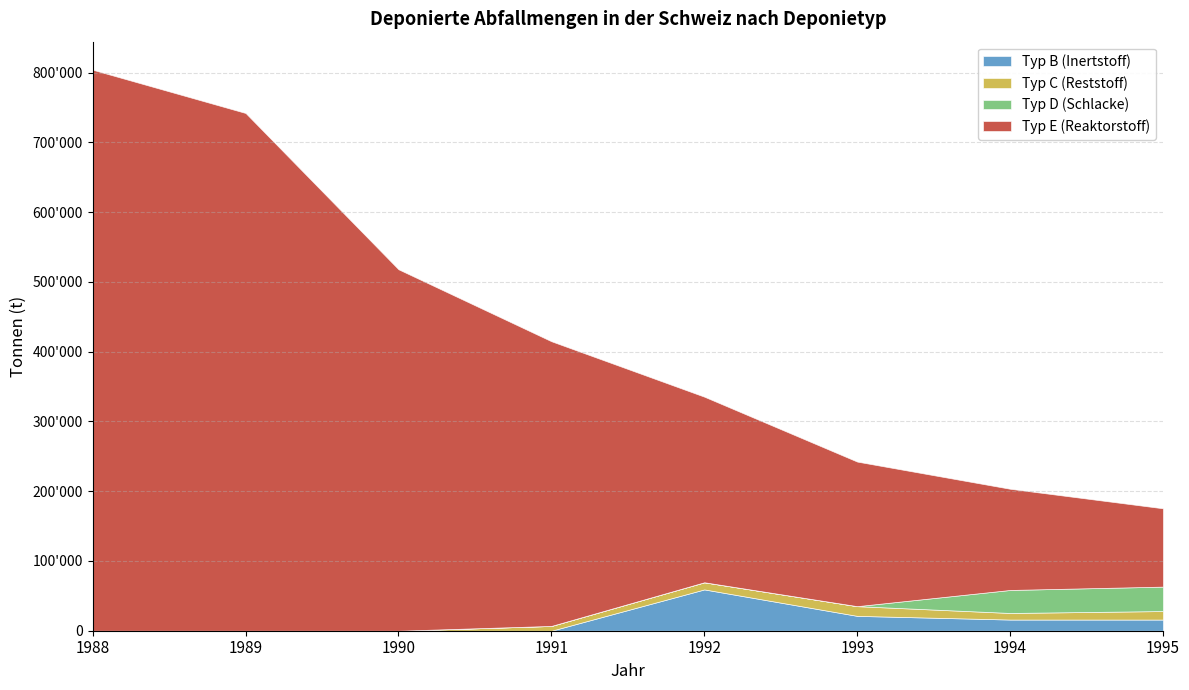

The Typ D (Schlacke) series shows 12837 at 2011. True or false?

False